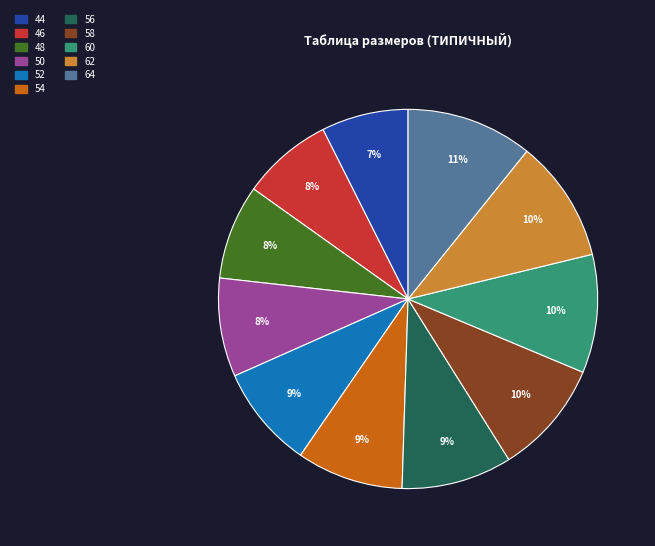

Is it true that 60 is 10% of the pie?

True